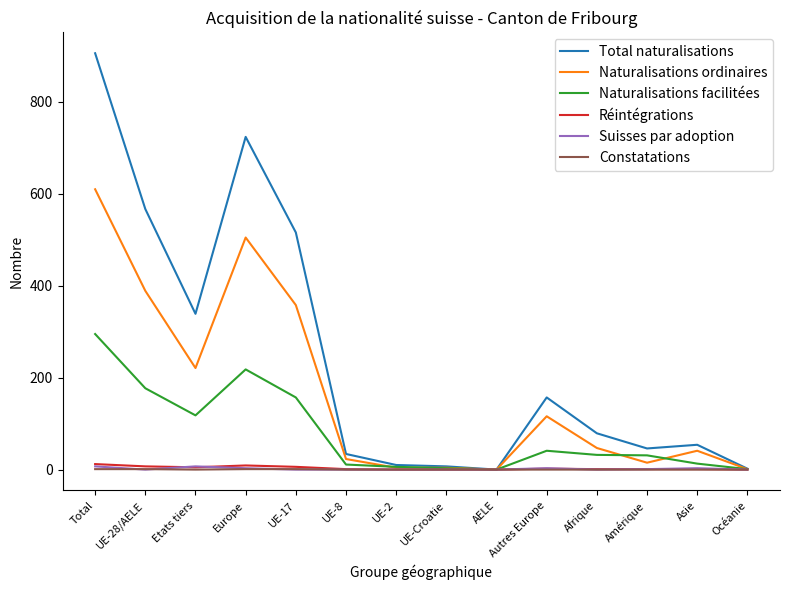

Is it true that Naturalisations facilitées equals 41 at Autres Europe?

True